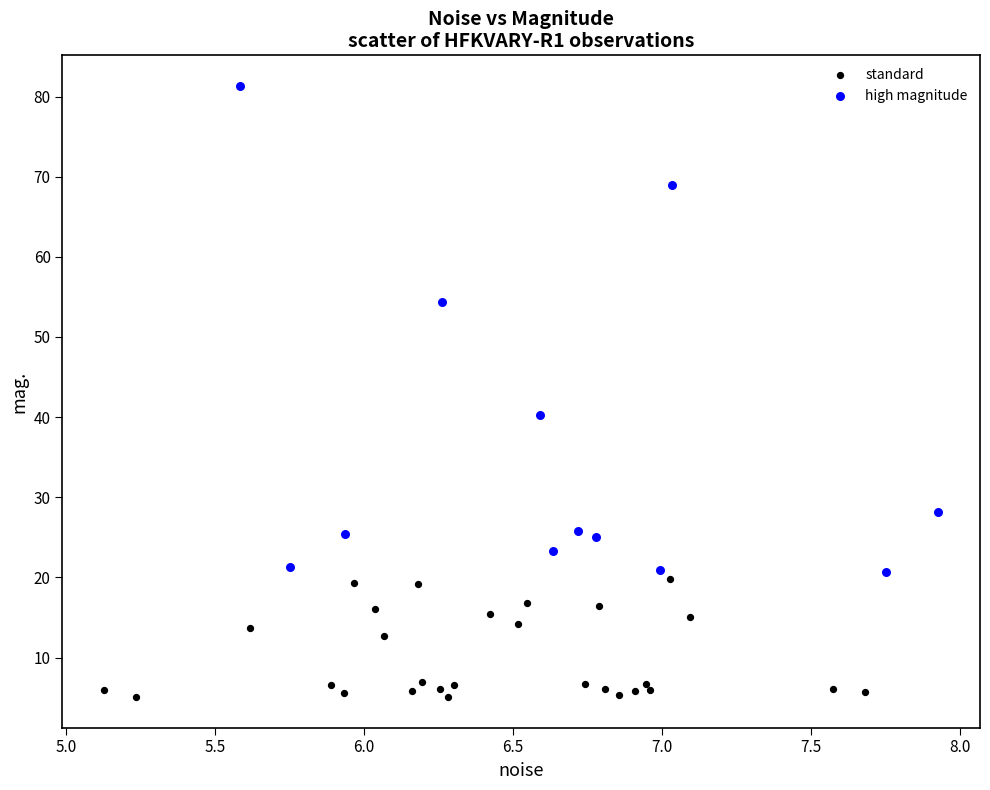

Which series contains the lowest Y value?

standard